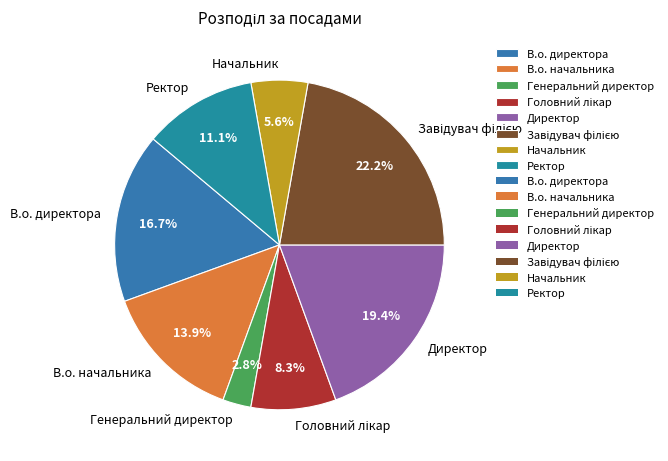

Is there a majority slice in this chart?

No